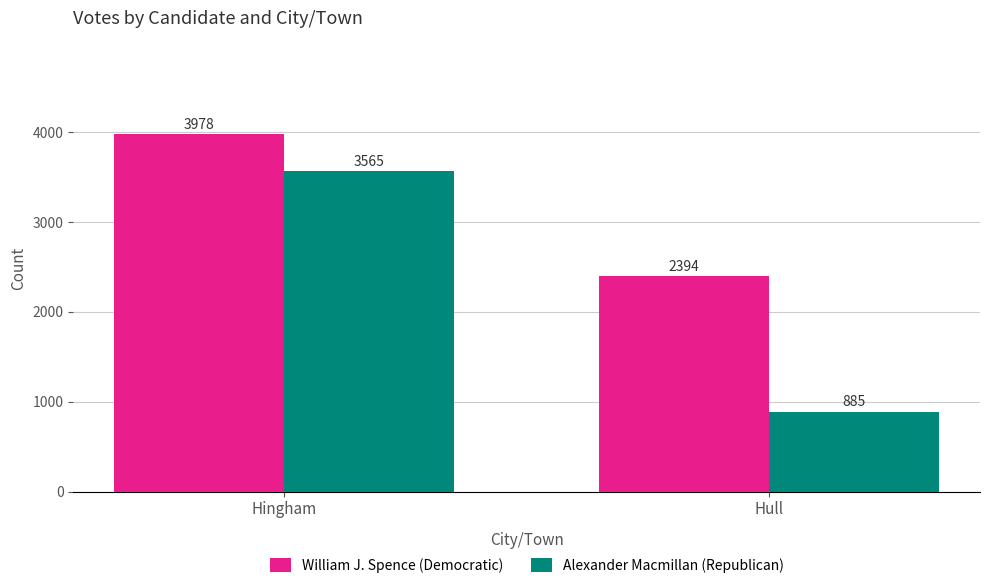

What is the label of the 1st bar from the right?

Hull